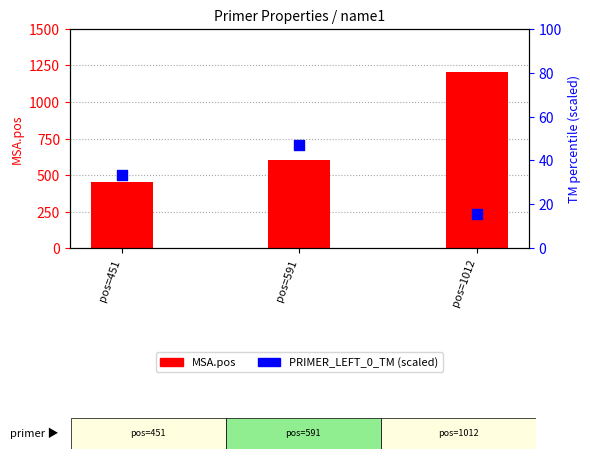

Which series has the largest total across all categories?

MSA.pos